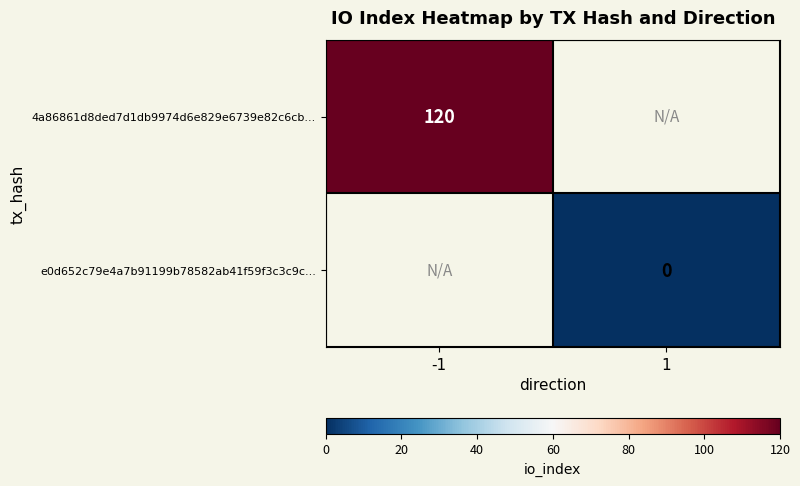

The 4a86861d8ded7d1db9974d6e829e6739e82c6cb... series shows 80 at -1. True or false?

False